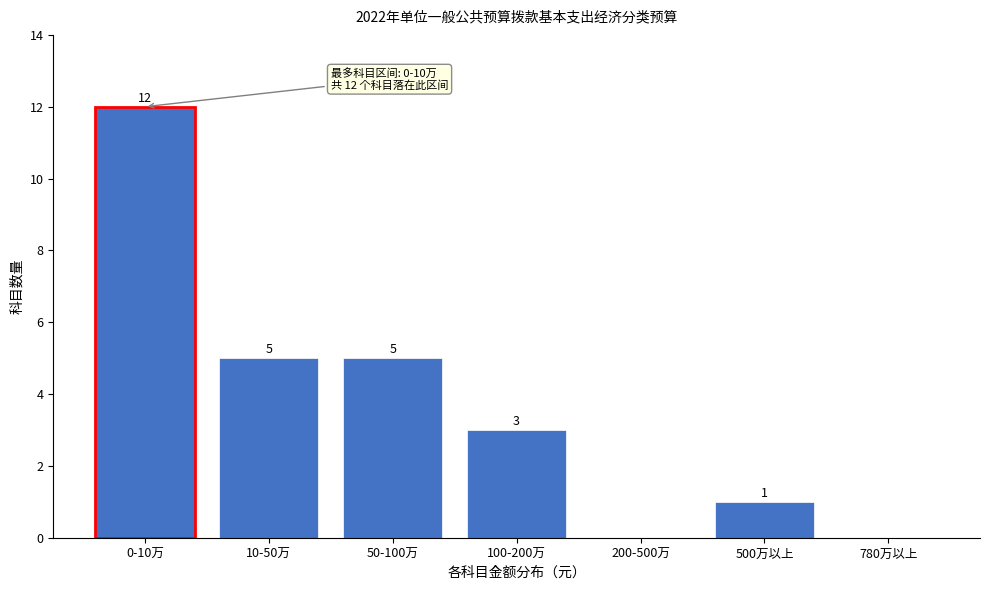

Reading right to left, what are all the values shown in this chart?

780万以上=0	500万以上=1	200-500万=0	100-200万=3	50-100万=5	10-50万=5	0-10万=12